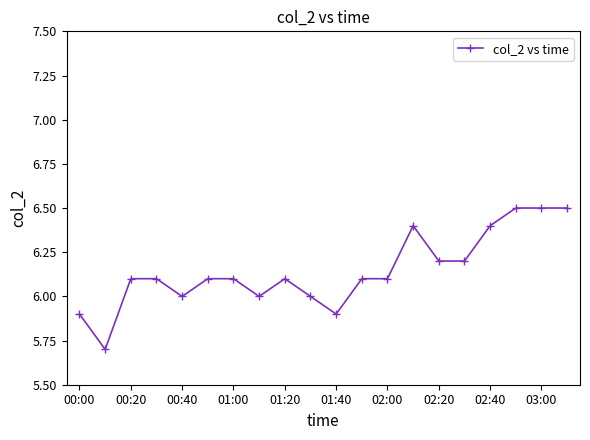

Does the chart have visible grid lines?

No